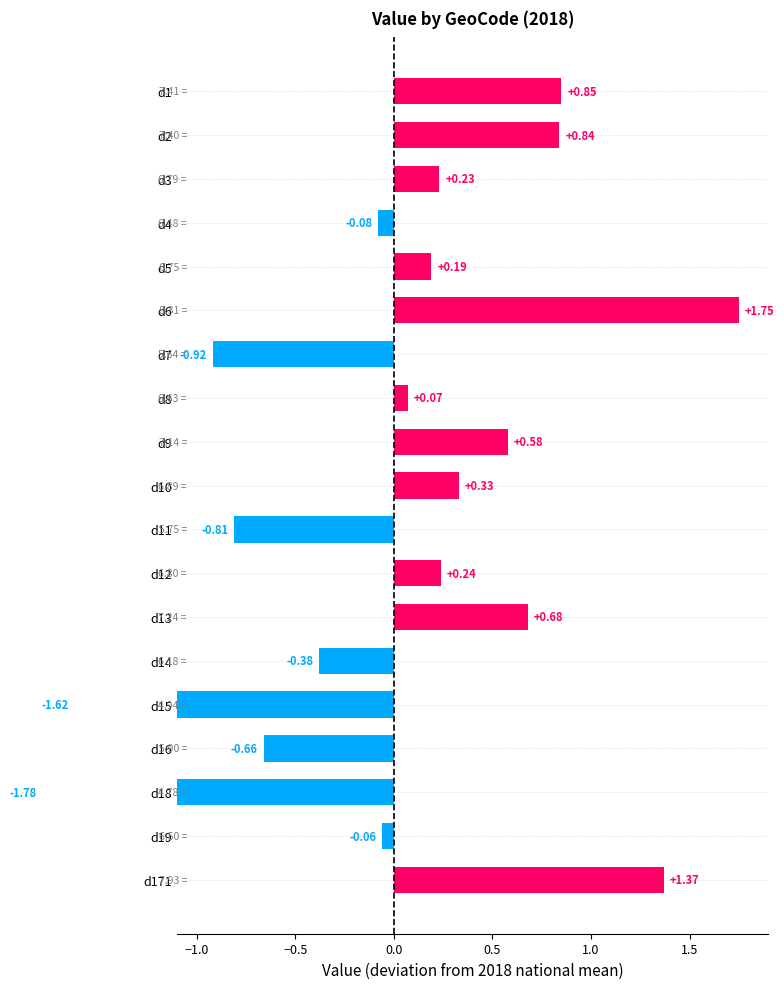

Count the number of data series in this chart.

1